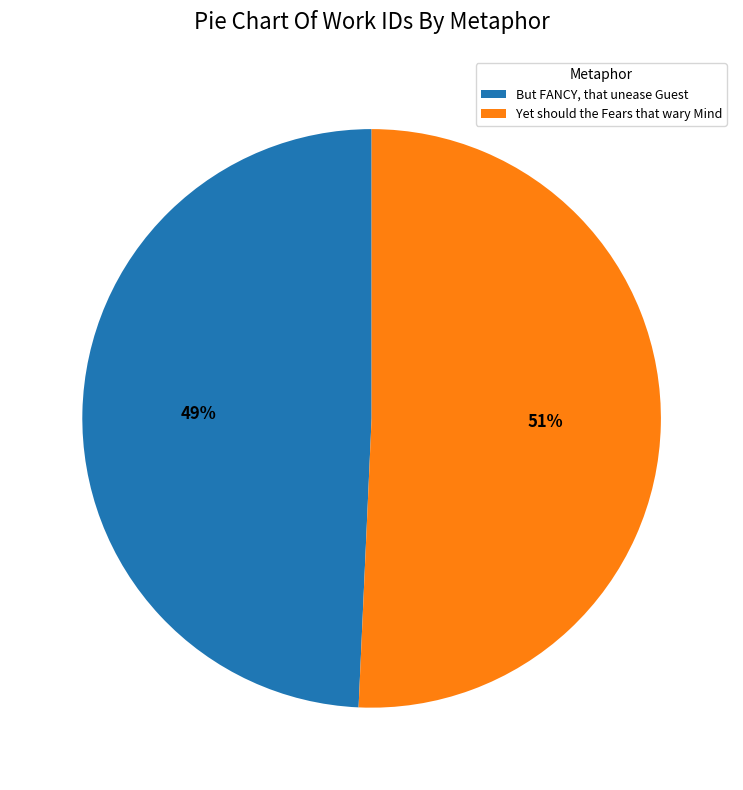

To the nearest percent, what is the average slice percentage?

50%